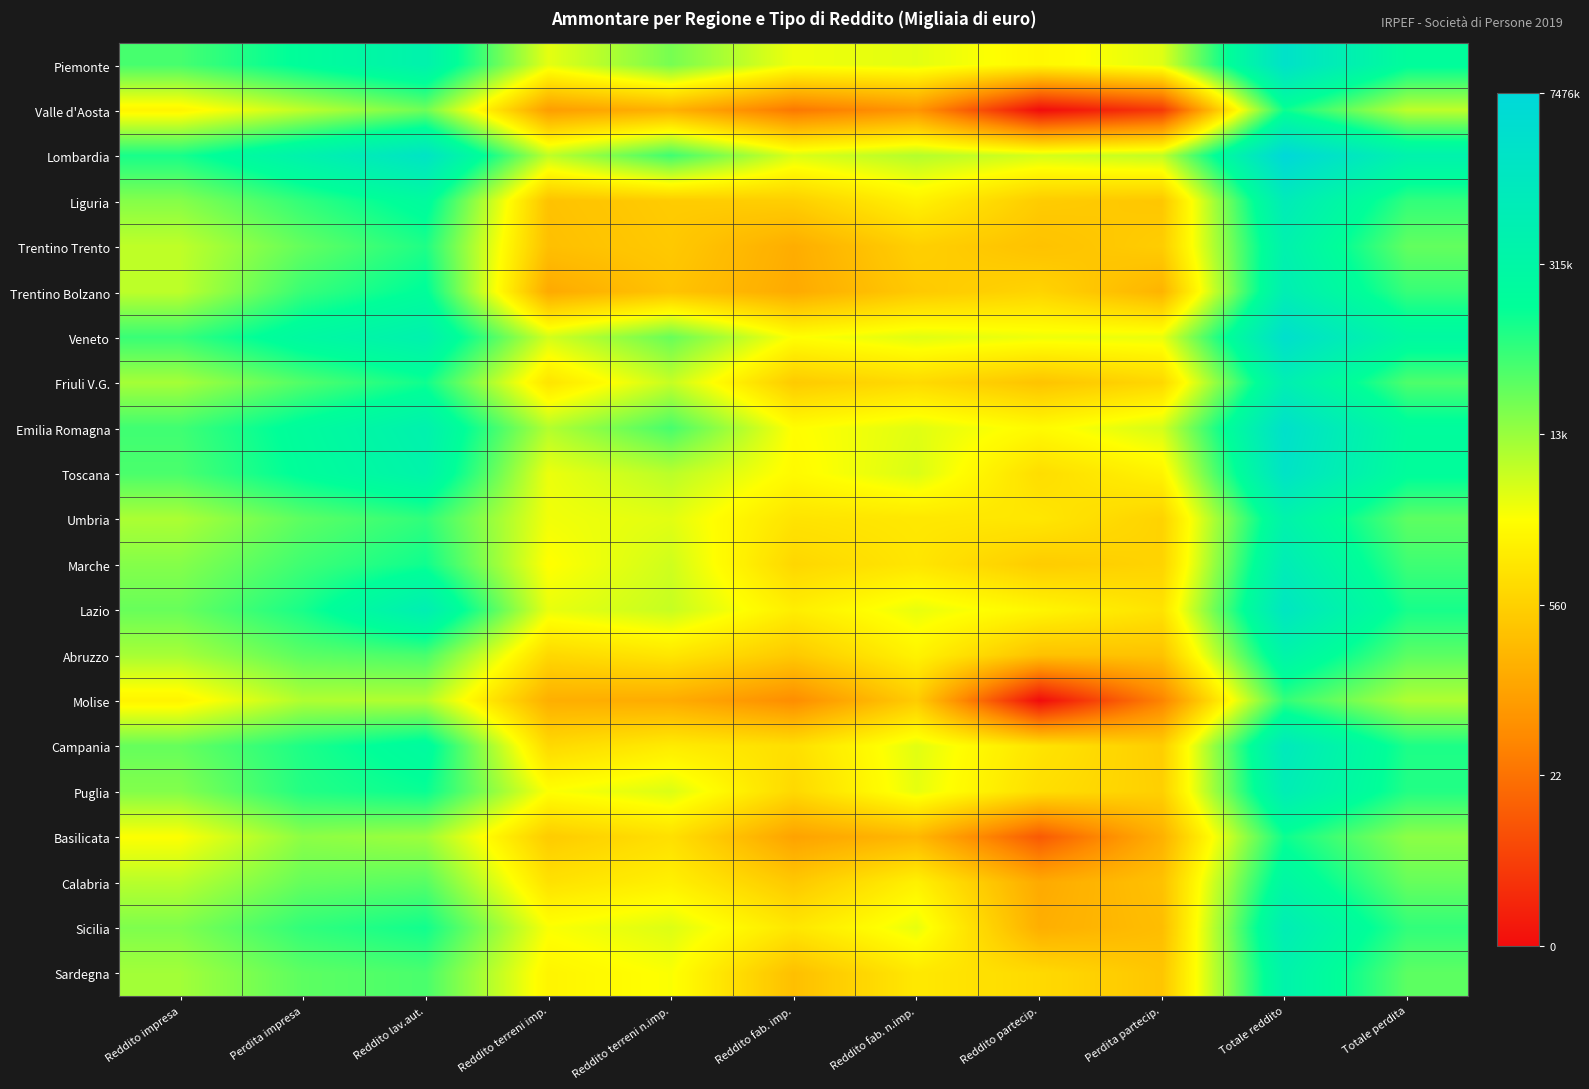

Reading left to right, extract all data points from this chart.

Piemonte: Reddito impresa=10.8	Perdita impresa=12.0	Reddito lav.aut.=13.1	Reddito terreni imp.=8.3	Reddito terreni n.imp.=10.0	Reddito fab. imp.=8.2	Reddito fab. n.imp.=8.4	Reddito partecip.=7.7	Perdita partecip.=8.4	Totale reddito=14.8	Totale perdita=12.0
Valle d'Aosta: Reddito impresa=7.6	Perdita impresa=8.9	Reddito lav.aut.=10.2	Reddito terreni imp.=4.6	Reddito terreni n.imp.=5.3	Reddito fab. imp.=3.3	Reddito fab. n.imp.=4.3	Reddito partecip.=0.0	Perdita partecip.=1.4	Totale reddito=11.7	Totale perdita=8.9
Lombardia: Reddito impresa=11.5	Perdita impresa=13.1	Reddito lav.aut.=14.6	Reddito terreni imp.=8.9	Reddito terreni n.imp.=10.9	Reddito fab. imp.=8.5	Reddito fab. n.imp.=9.1	Reddito partecip.=8.6	Perdita partecip.=8.9	Totale reddito=15.8	Totale perdita=13.1
Liguria: Reddito impresa=9.8	Perdita impresa=11.1	Reddito lav.aut.=12.2	Reddito terreni imp.=5.8	Reddito terreni n.imp.=6.2	Reddito fab. imp.=6.3	Reddito fab. n.imp.=7.5	Reddito partecip.=6.2	Perdita partecip.=6.0	Totale reddito=13.8	Totale perdita=11.1
Trentino Trento: Reddito impresa=8.9	Perdita impresa=10.3	Reddito lav.aut.=11.4	Reddito terreni imp.=5.7	Reddito terreni n.imp.=6.1	Reddito fab. imp.=5.1	Reddito fab. n.imp.=6.3	Reddito partecip.=5.8	Perdita partecip.=6.2	Totale reddito=13.2	Totale perdita=10.3
Trentino Bolzano: Reddito impresa=8.9	Perdita impresa=11.0	Reddito lav.aut.=12.0	Reddito terreni imp.=5.0	Reddito terreni n.imp.=5.9	Reddito fab. imp.=5.0	Reddito fab. n.imp.=6.1	Reddito partecip.=6.5	Perdita partecip.=5.3	Totale reddito=13.5	Totale perdita=11.0
Veneto: Reddito impresa=11.0	Perdita impresa=12.4	Reddito lav.aut.=13.2	Reddito terreni imp.=8.6	Reddito terreni n.imp.=10.3	Reddito fab. imp.=7.9	Reddito fab. n.imp.=8.4	Reddito partecip.=8.2	Perdita partecip.=8.2	Totale reddito=15.1	Totale perdita=12.4
Friuli V.G.: Reddito impresa=9.3	Perdita impresa=10.6	Reddito lav.aut.=11.6	Reddito terreni imp.=7.0	Reddito terreni n.imp.=8.8	Reddito fab. imp.=6.1	Reddito fab. n.imp.=6.7	Reddito partecip.=5.9	Perdita partecip.=6.6	Totale reddito=13.4	Totale perdita=10.7
Emilia Romagna: Reddito impresa=10.9	Perdita impresa=12.1	Reddito lav.aut.=13.2	Reddito terreni imp.=9.1	Reddito terreni n.imp.=10.8	Reddito fab. imp.=7.9	Reddito fab. n.imp.=8.4	Reddito partecip.=7.8	Perdita partecip.=8.6	Totale reddito=14.9	Totale perdita=12.1
Toscana: Reddito impresa=10.7	Perdita impresa=12.0	Reddito lav.aut.=12.9	Reddito terreni imp.=8.2	Reddito terreni n.imp.=9.0	Reddito fab. imp.=7.8	Reddito fab. n.imp.=8.5	Reddito partecip.=6.8	Perdita partecip.=7.5	Totale reddito=14.7	Totale perdita=12.0
Umbria: Reddito impresa=9.2	Perdita impresa=10.4	Reddito lav.aut.=11.1	Reddito terreni imp.=8.1	Reddito terreni n.imp.=8.4	Reddito fab. imp.=7.0	Reddito fab. n.imp.=7.1	Reddito partecip.=7.1	Perdita partecip.=6.4	Totale reddito=13.0	Totale perdita=10.4
Marche: Reddito impresa=9.8	Perdita impresa=10.9	Reddito lav.aut.=11.6	Reddito terreni imp.=7.9	Reddito terreni n.imp.=8.7	Reddito fab. imp.=6.6	Reddito fab. n.imp.=7.1	Reddito partecip.=6.2	Perdita partecip.=6.4	Totale reddito=13.7	Totale perdita=10.9
Lazio: Reddito impresa=10.3	Perdita impresa=11.5	Reddito lav.aut.=13.5	Reddito terreni imp.=8.3	Reddito terreni n.imp.=8.8	Reddito fab. imp.=7.3	Reddito fab. n.imp.=8.3	Reddito partecip.=7.6	Perdita partecip.=7.0	Totale reddito=14.4	Totale perdita=11.5
Abruzzo: Reddito impresa=9.3	Perdita impresa=10.5	Reddito lav.aut.=10.7	Reddito terreni imp.=6.6	Reddito terreni n.imp.=7.1	Reddito fab. imp.=6.1	Reddito fab. n.imp.=7.5	Reddito partecip.=5.8	Perdita partecip.=5.9	Totale reddito=12.9	Totale perdita=10.4
Molise: Reddito impresa=7.5	Perdita impresa=9.2	Reddito lav.aut.=9.1	Reddito terreni imp.=5.2	Reddito terreni n.imp.=5.1	Reddito fab. imp.=4.0	Reddito fab. n.imp.=6.2	Reddito partecip.=0.0	Perdita partecip.=3.7	Totale reddito=11.1	Totale perdita=9.2
Campania: Reddito impresa=10.3	Perdita impresa=11.4	Reddito lav.aut.=12.3	Reddito terreni imp.=6.6	Reddito terreni n.imp.=7.3	Reddito fab. imp.=6.8	Reddito fab. n.imp.=8.4	Reddito partecip.=7.0	Perdita partecip.=6.2	Totale reddito=14.0	Totale perdita=11.4
Puglia: Reddito impresa=9.8	Perdita impresa=11.3	Reddito lav.aut.=11.7	Reddito terreni imp.=7.9	Reddito terreni n.imp.=8.5	Reddito fab. imp.=6.6	Reddito fab. n.imp.=8.3	Reddito partecip.=6.8	Perdita partecip.=6.3	Totale reddito=13.6	Totale perdita=11.3
Basilicata: Reddito impresa=7.9	Perdita impresa=9.7	Reddito lav.aut.=9.4	Reddito terreni imp.=6.2	Reddito terreni n.imp.=6.9	Reddito fab. imp.=4.7	Reddito fab. n.imp.=5.5	Reddito partecip.=2.4	Perdita partecip.=5.2	Totale reddito=11.7	Totale perdita=9.7
Calabria: Reddito impresa=9.0	Perdita impresa=10.3	Reddito lav.aut.=10.5	Reddito terreni imp.=6.9	Reddito terreni n.imp.=7.4	Reddito fab. imp.=6.0	Reddito fab. n.imp.=7.5	Reddito partecip.=5.0	Perdita partecip.=5.8	Totale reddito=12.6	Totale perdita=10.3
Sicilia: Reddito impresa=9.9	Perdita impresa=11.1	Reddito lav.aut.=11.6	Reddito terreni imp.=8.0	Reddito terreni n.imp.=8.5	Reddito fab. imp.=7.1	Reddito fab. n.imp.=8.3	Reddito partecip.=5.2	Perdita partecip.=5.7	Totale reddito=13.6	Totale perdita=11.1
Sardegna: Reddito impresa=9.4	Perdita impresa=10.4	Reddito lav.aut.=10.7	Reddito terreni imp.=7.6	Reddito terreni n.imp.=8.0	Reddito fab. imp.=5.7	Reddito fab. n.imp.=7.2	Reddito partecip.=6.7	Perdita partecip.=6.0	Totale reddito=13.0	Totale perdita=10.4